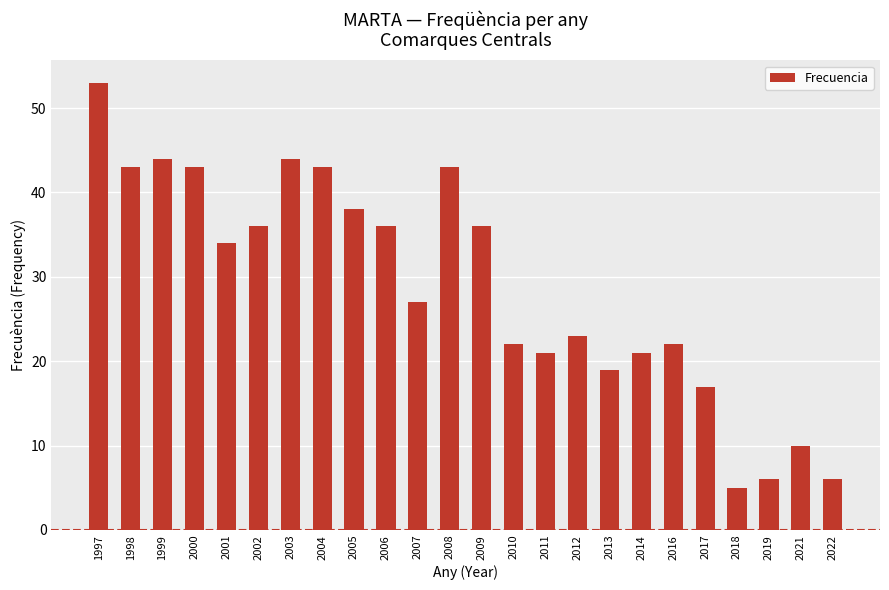

What is the sum of the values at 2002 and 2019?

42